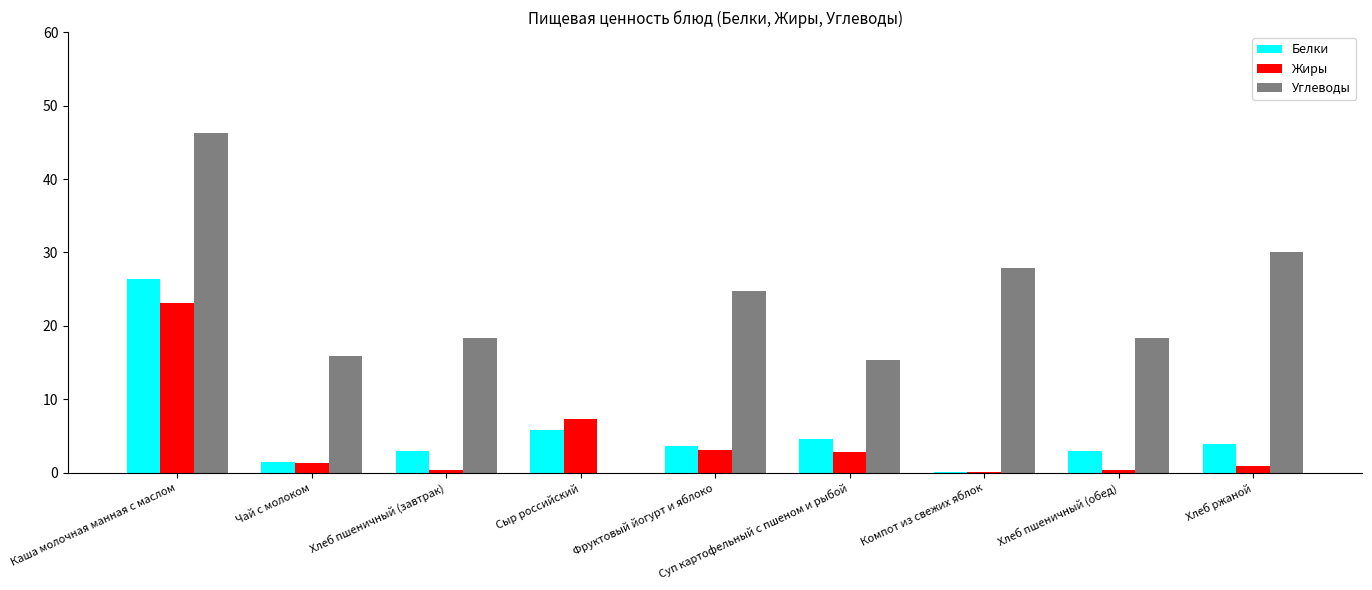

At which category is the sum across all series the highest?

Каша молочная манная с маслом